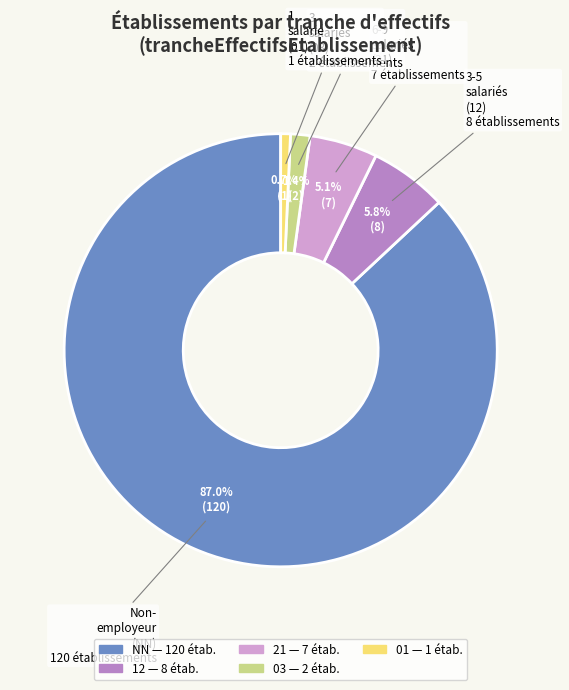

How many slices are in this pie chart?

5